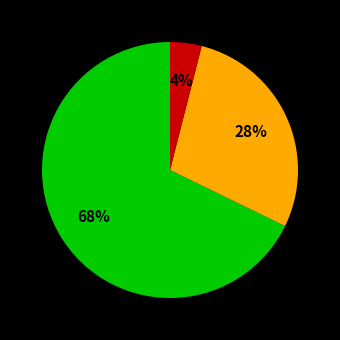

How many segments does this pie chart have?

3